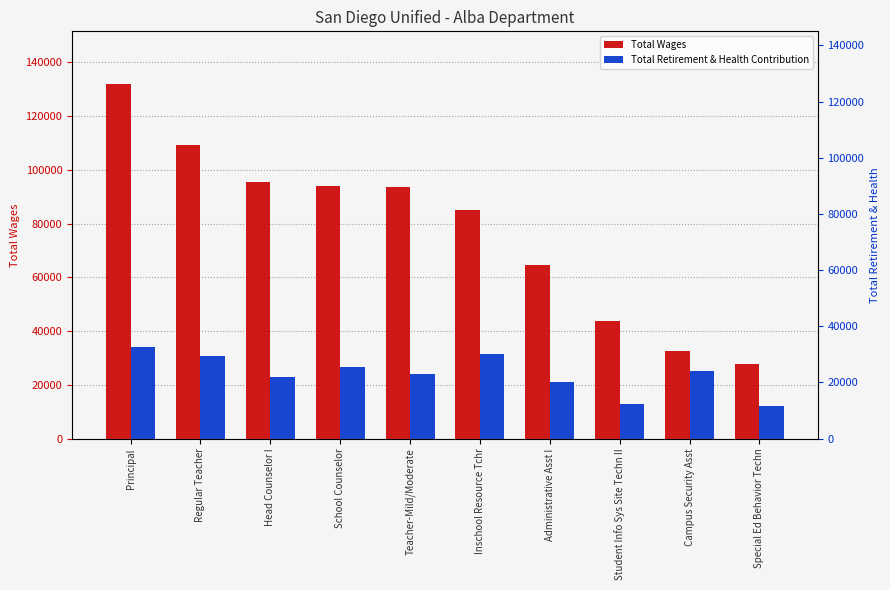

What is the total value across all series at Regular Teacher?

140065